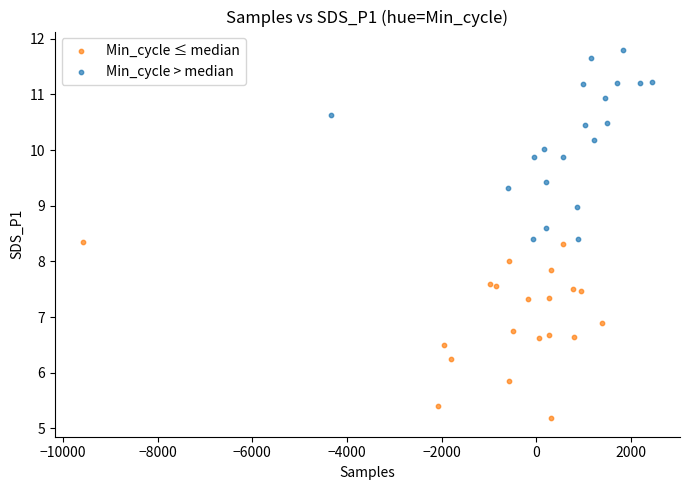

Which series has the widest spread of Y values?

Min_cycle > median